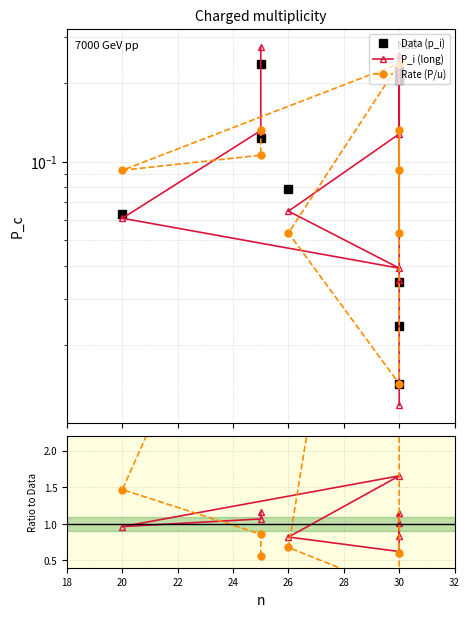

How many distinct data groups are displayed?

3